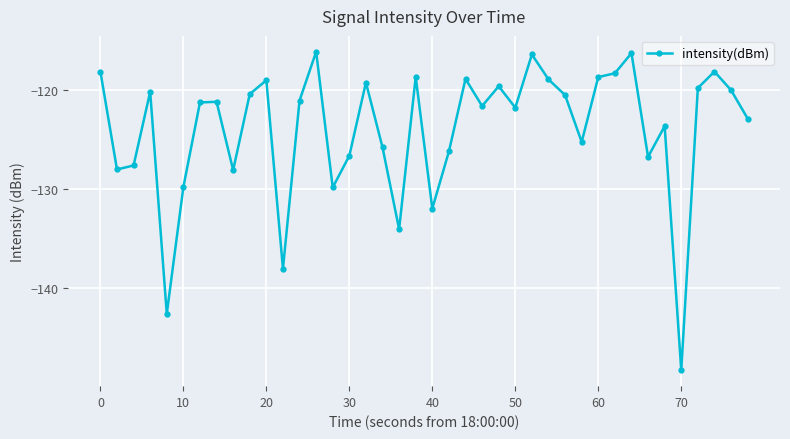

What is the value of the 8th point from the left?

-121.2